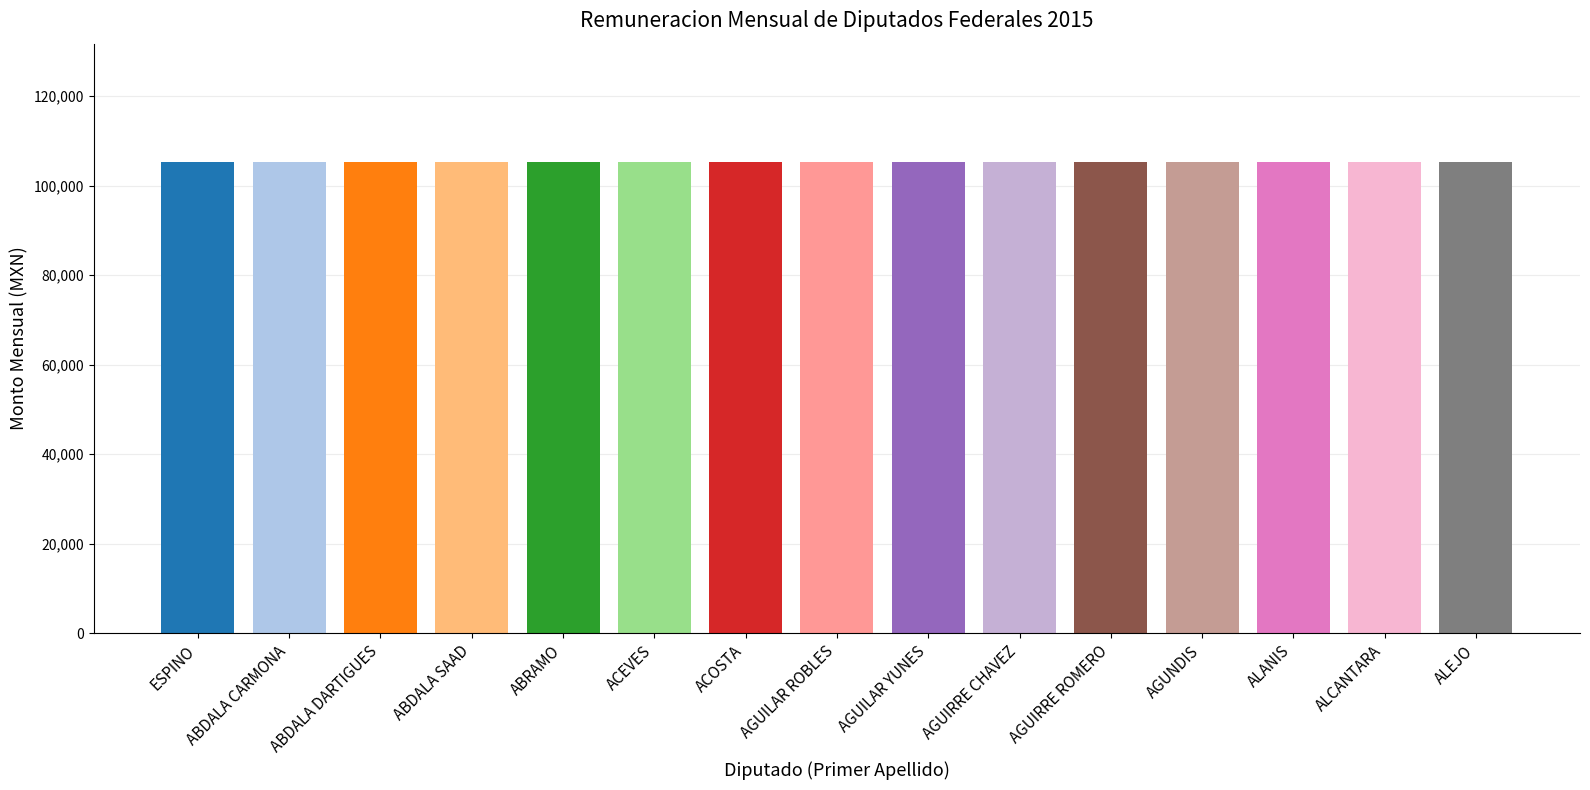

What is the sum of all Dieta Bruta values?

1580670